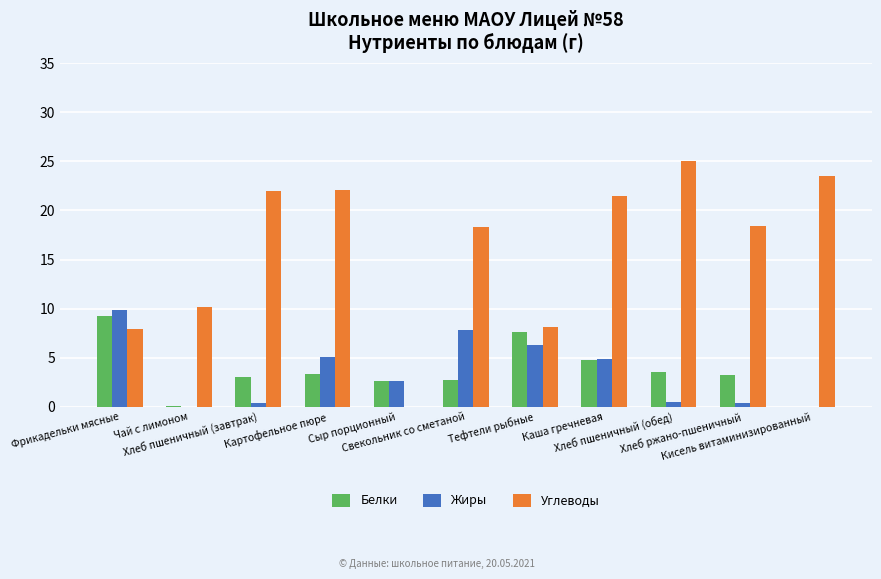

What is the sum of all Жиры values?

37.8